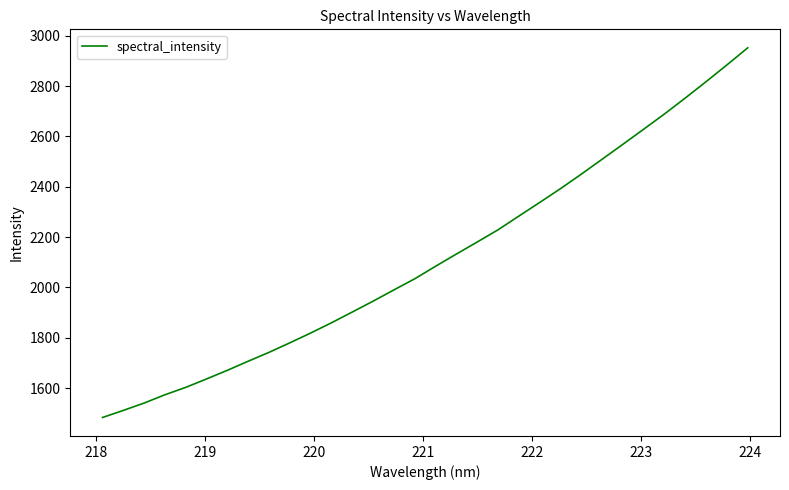

What is the smallest value displayed?

1483.1